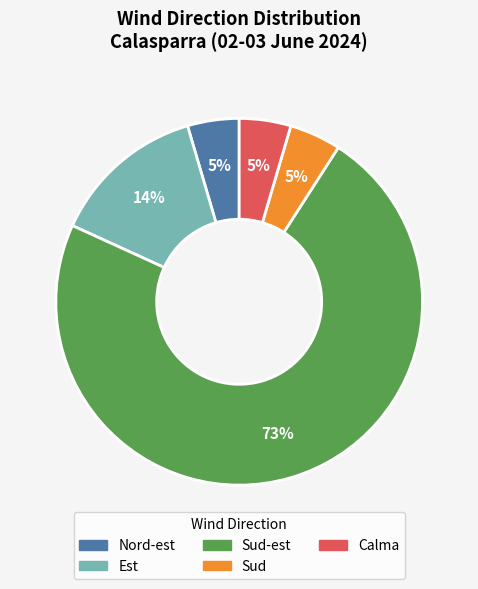

Is there any slice that represents more than half of the pie?

Yes